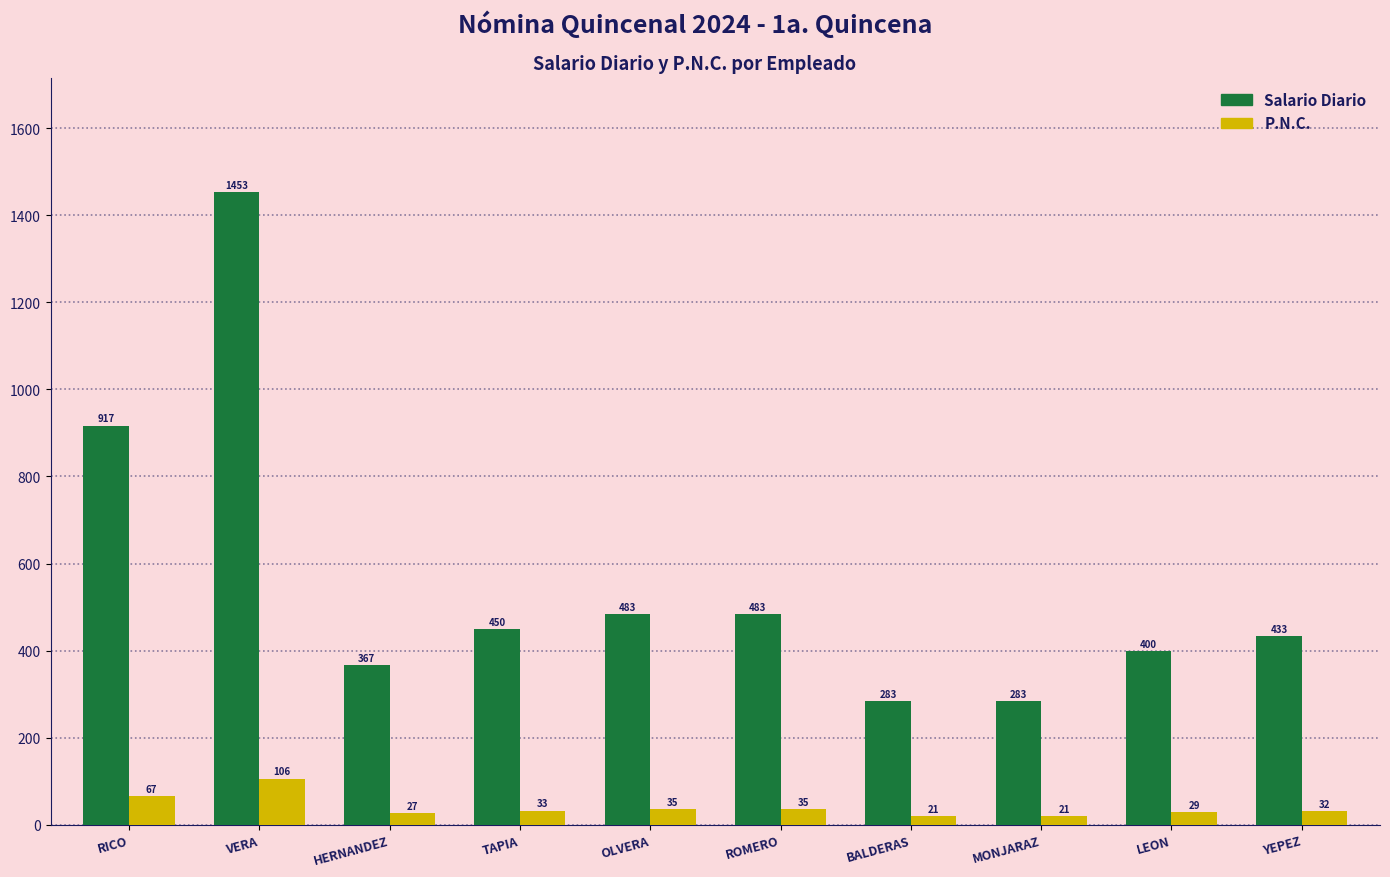

What is the difference between the P.N.C. values at VERA and TAPIA?

73.4